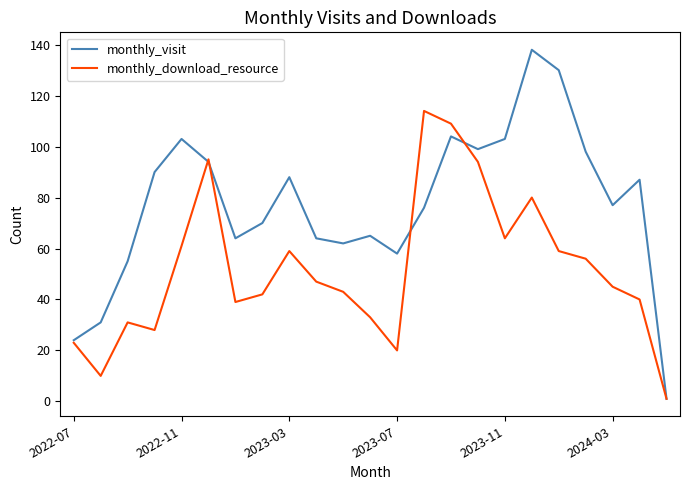

What is the greatest value displayed?

138